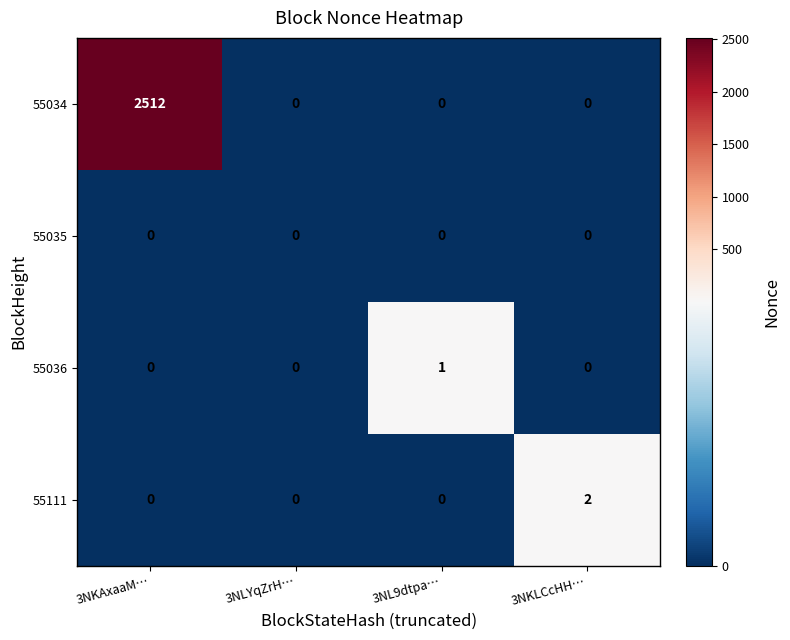

At which category does the chart reach its peak across all series?

3NKAxaaM…